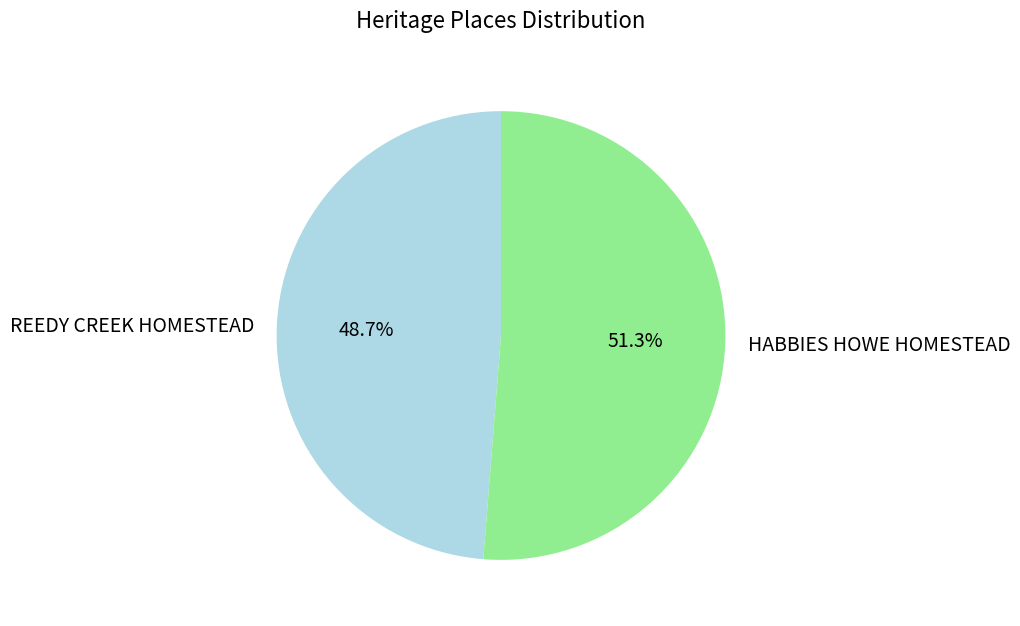

To the nearest percent, what is the difference between the REEDY CREEK HOMESTEAD and HABBIES HOWE HOMESTEAD slice percentages?

3%